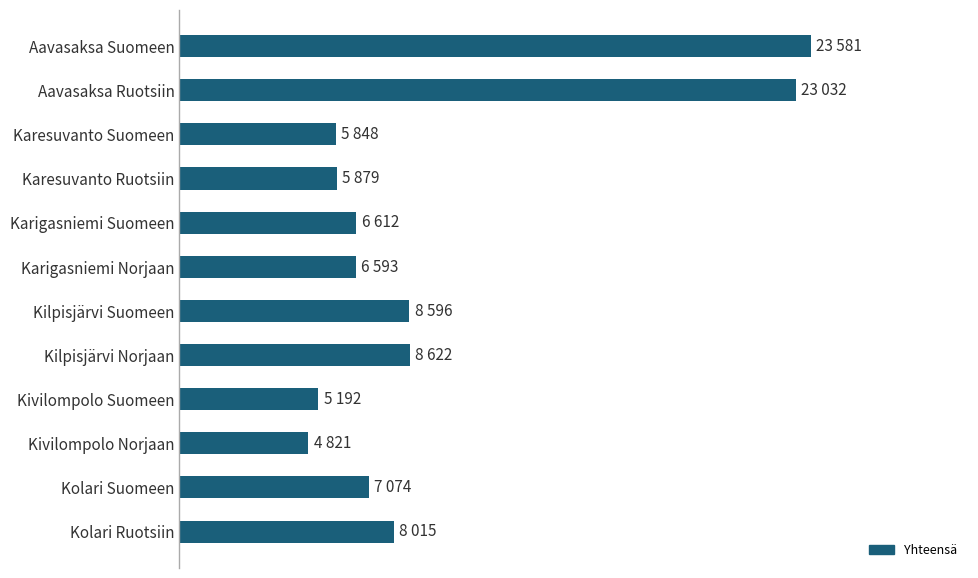

Are the bars horizontal?

Yes